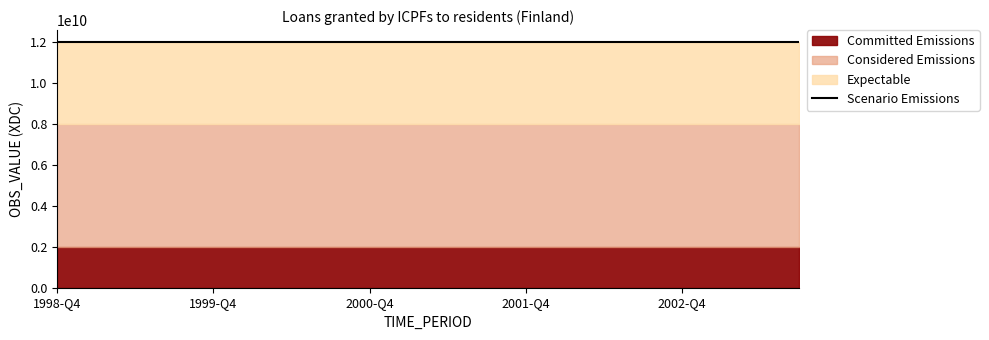

True or false: Expectable has more than 0 interior local peaks.

False